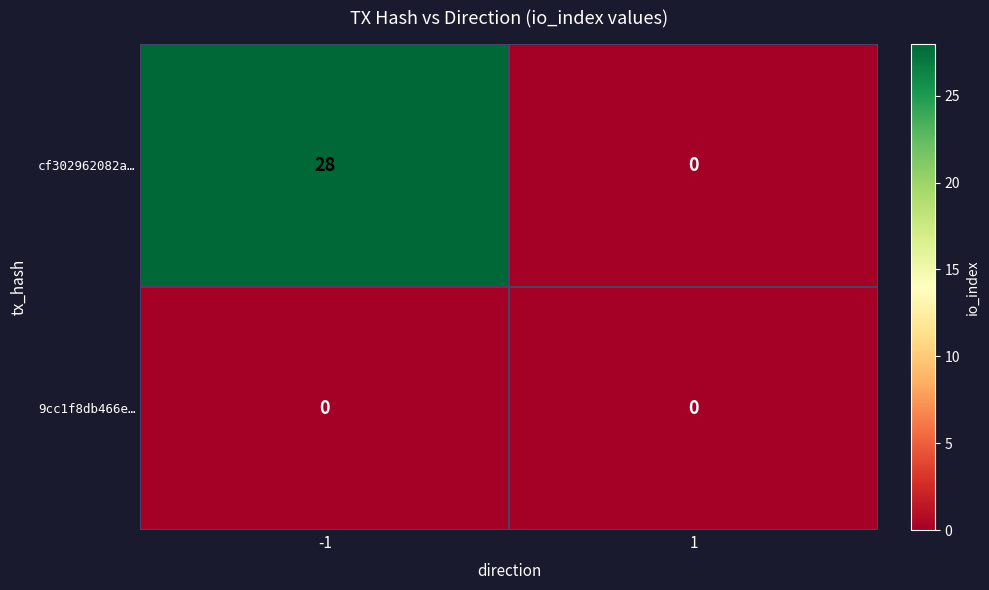

Rank the series at -1 from lowest to highest value.

9cc1f8db466e…, cf302962082a…